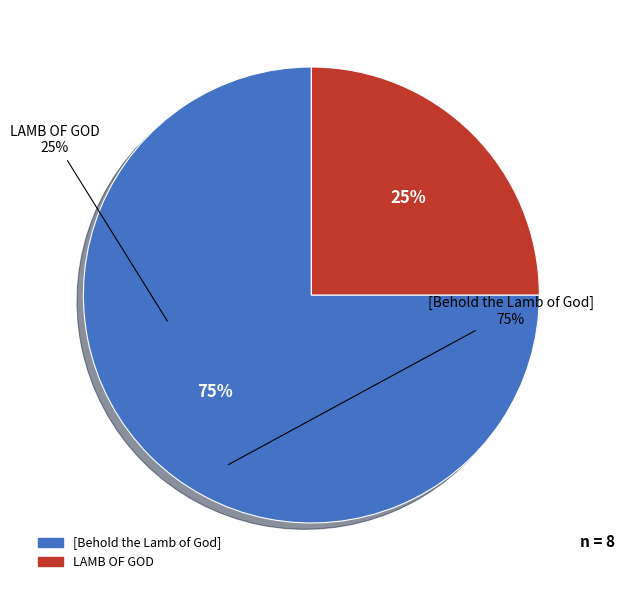

Approximately how many times larger is the value at [Behold the Lamb of God] compared to LAMB OF GOD?

3.0